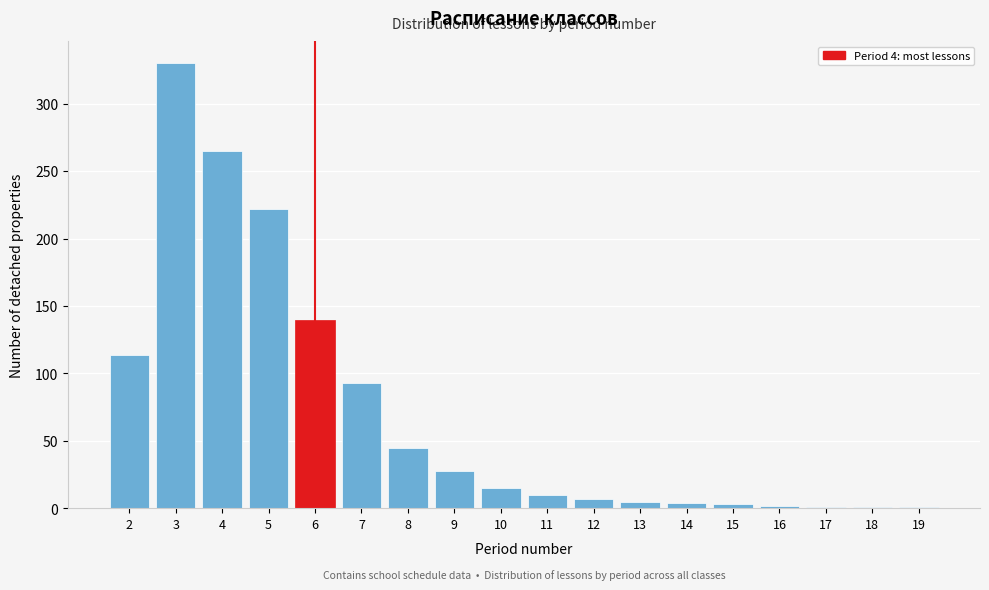

What is the maximum value shown in the chart?

330